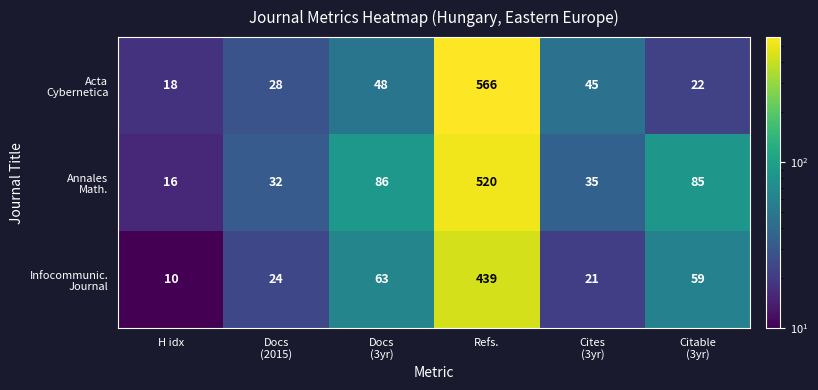

What is the minimum value shown in the chart?

10